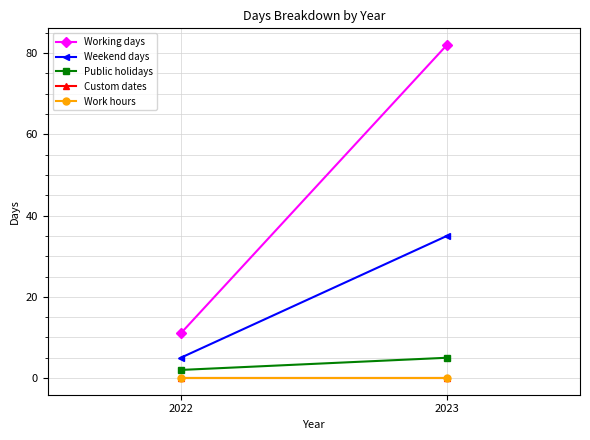

Is the value of Public holidays at 2023 greater than the value of Working days at 2023?

No